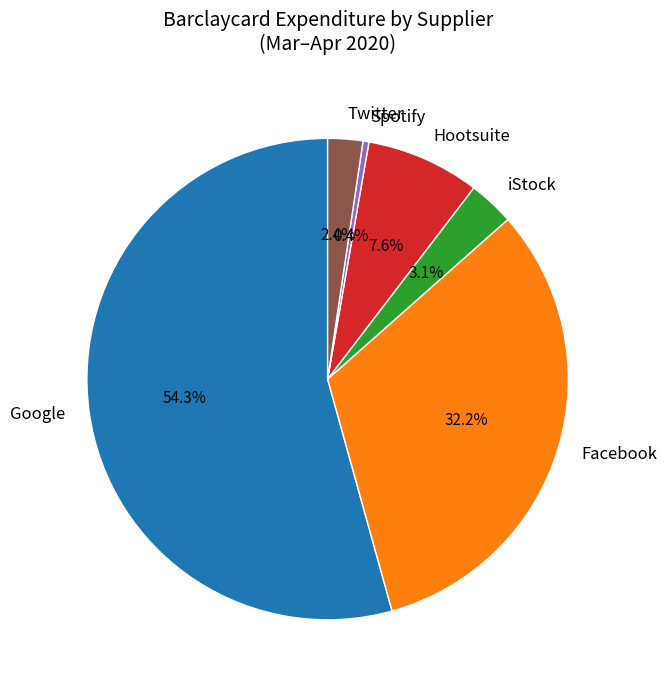

Does any single category account for the majority?

Yes